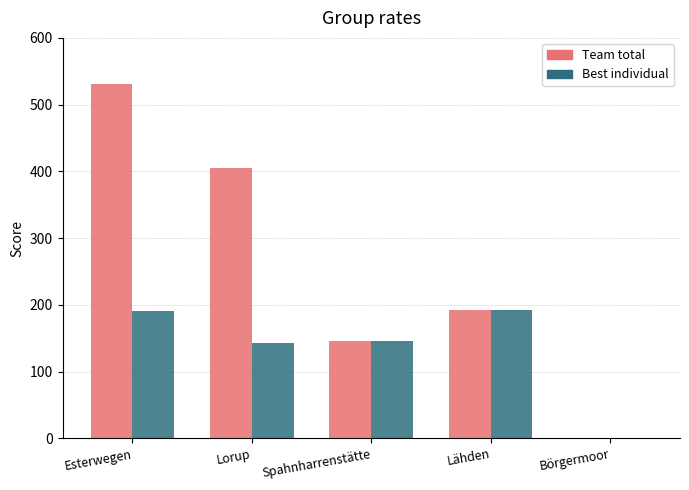

At which category is the sum across all series the highest?

Esterwegen